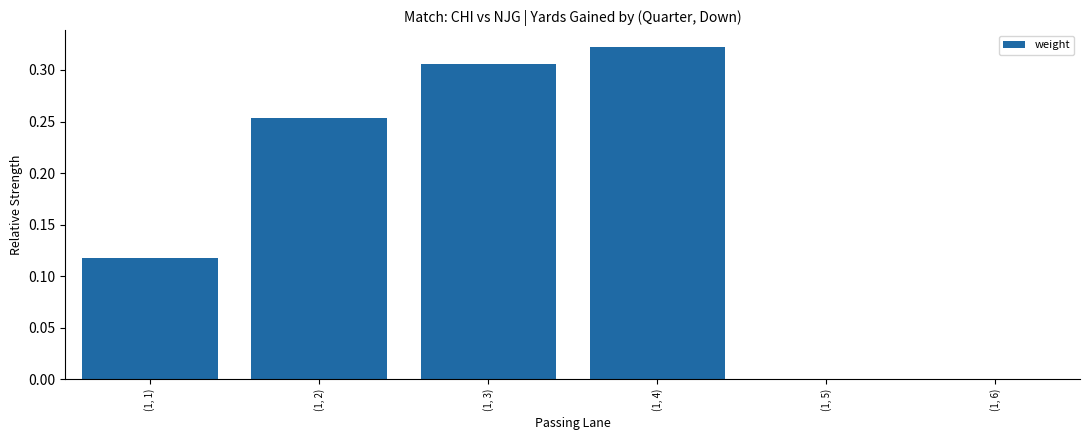

What is the change in value from (1, 2) to (1, 4)?

+0.1